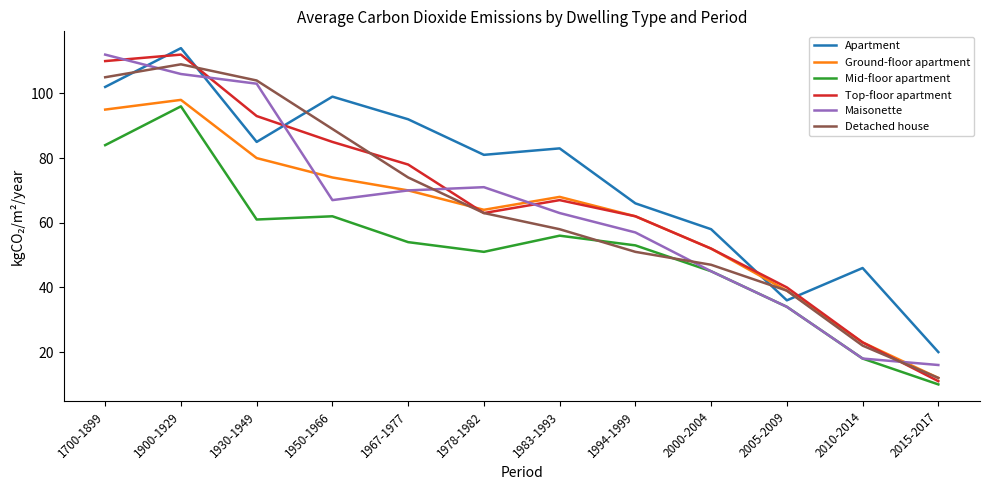

Is the value of Top-floor apartment at 2000-2004 greater than the value of Detached house at 1983-1993?

No